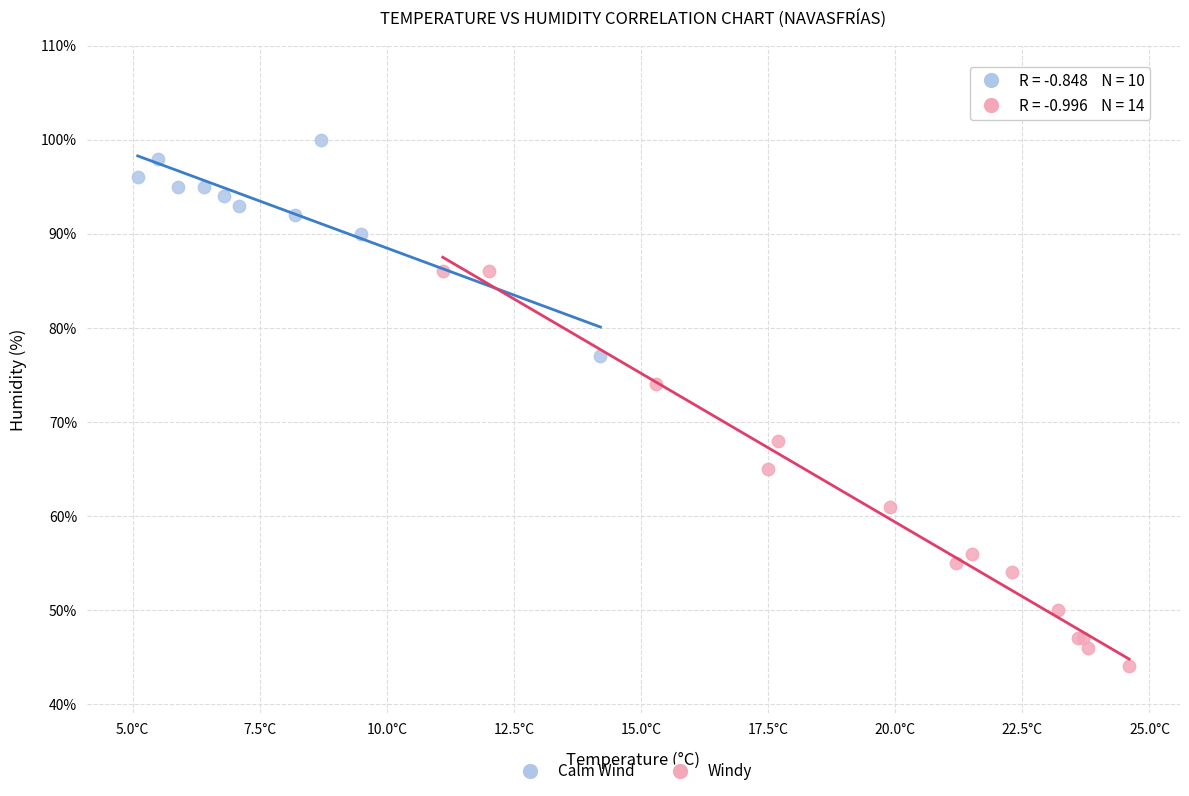

Which series has the largest Y range (max minus min)?

Windy